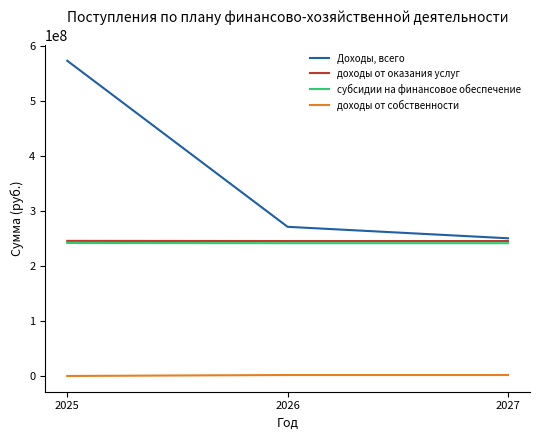

Which series has the largest range (max minus min)?

Доходы, всего